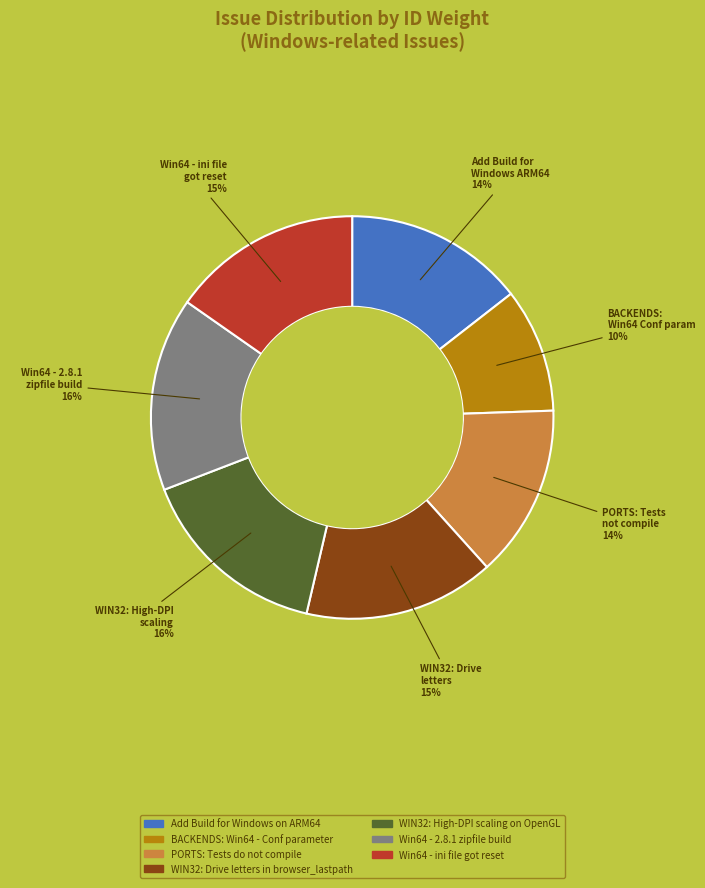

Combined, do WIN32: Drive letters in browser_lastpath and Add Build for Windows on ARM64 account for over 50%?

No